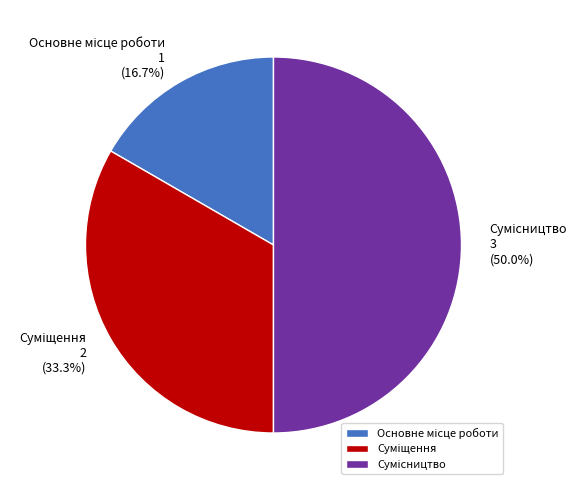

Do Сумісництво and Суміщення together represent more than half of the pie?

Yes